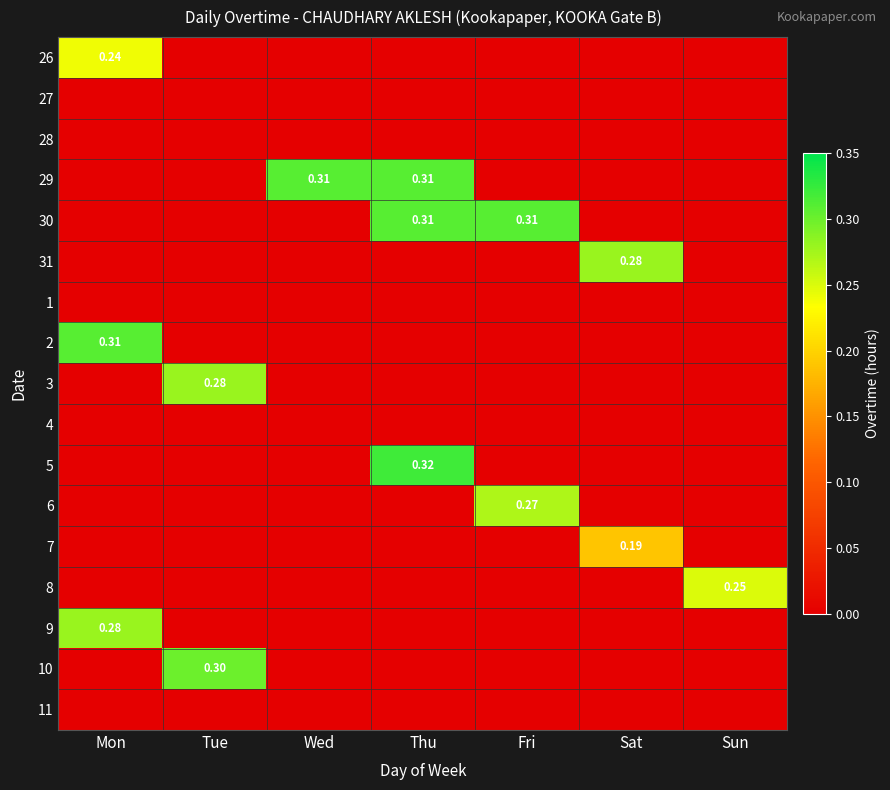

How many data points does each series have?

7